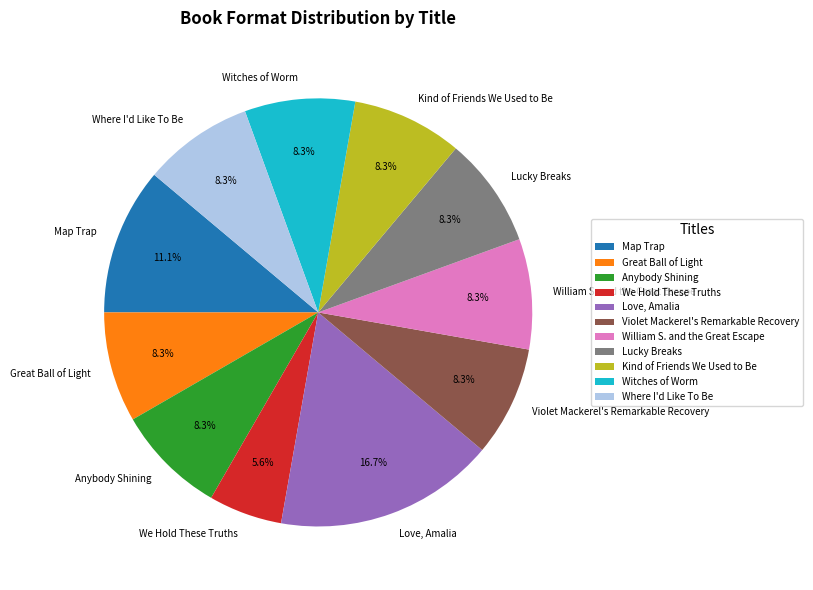

Is Map Trap the majority of the pie?

No